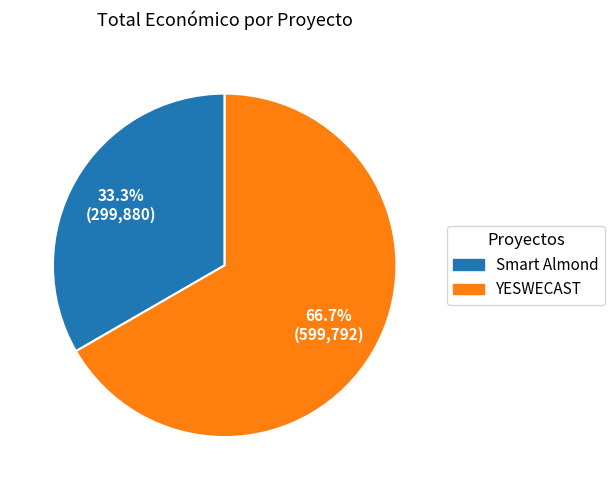

Rank the categories by value from lowest to highest.

Smart Almond, YESWECAST